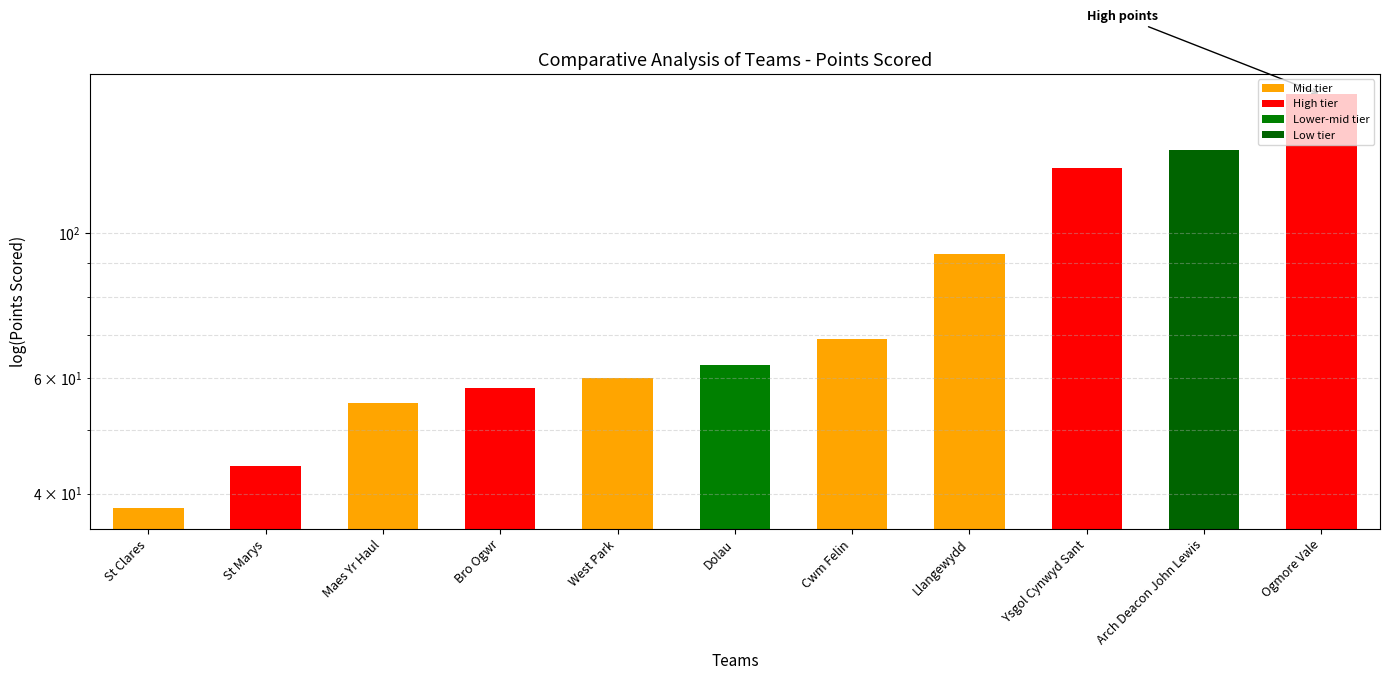

How many bars are there in total?

11